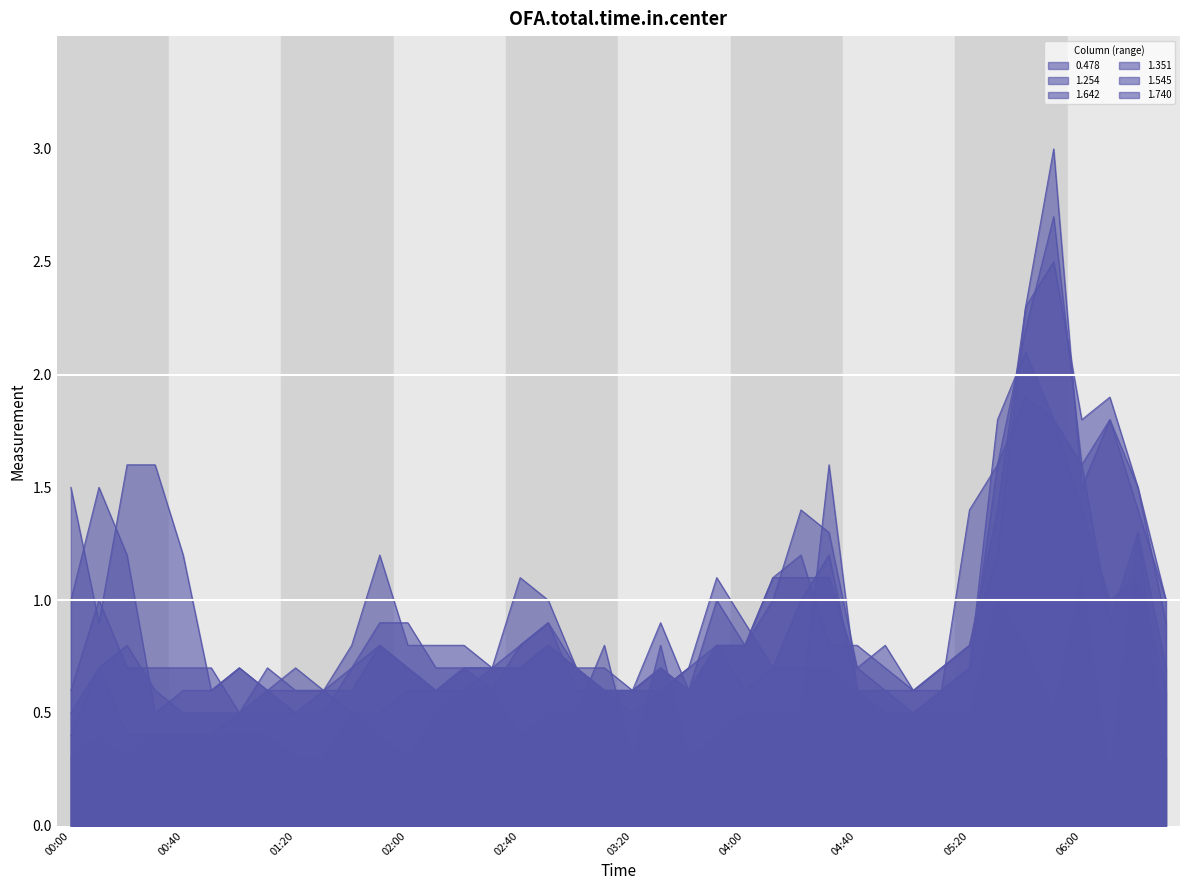

What position from the left is 2009/02/09 05:30?

34